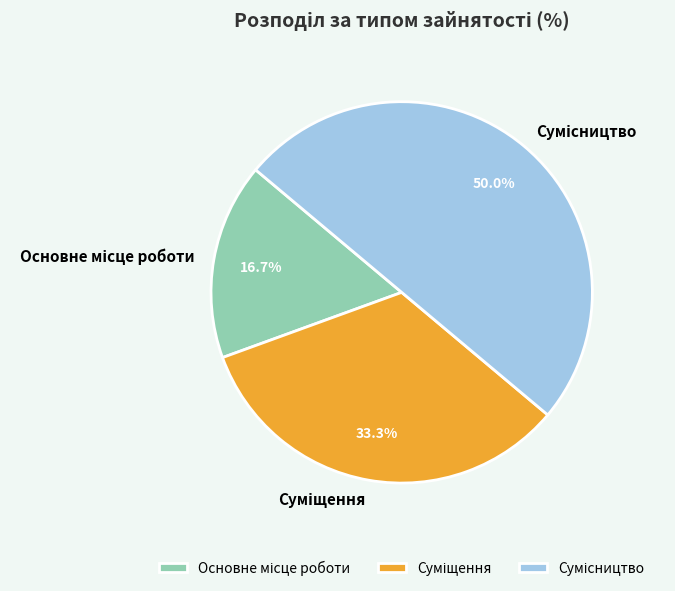

Is Сумісництво the majority of the pie?

No